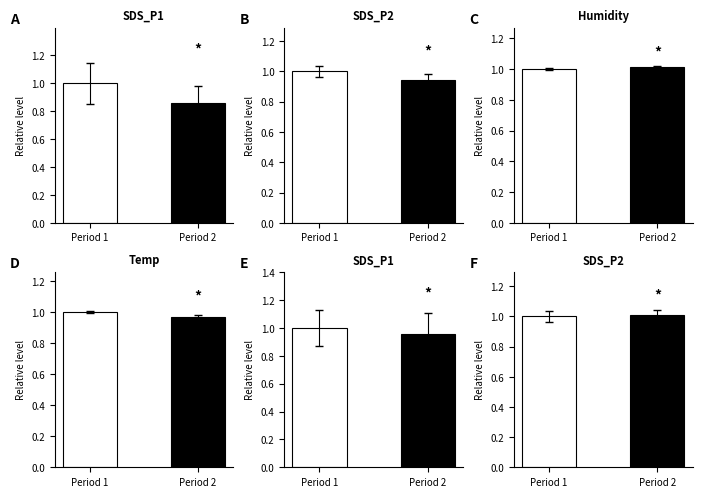

Rank the series at Period 1 from highest to lowest value.

SDS_P1, SDS_P2, Humidity, Temp, SDS_P1
(early), SDS_P2
(early)